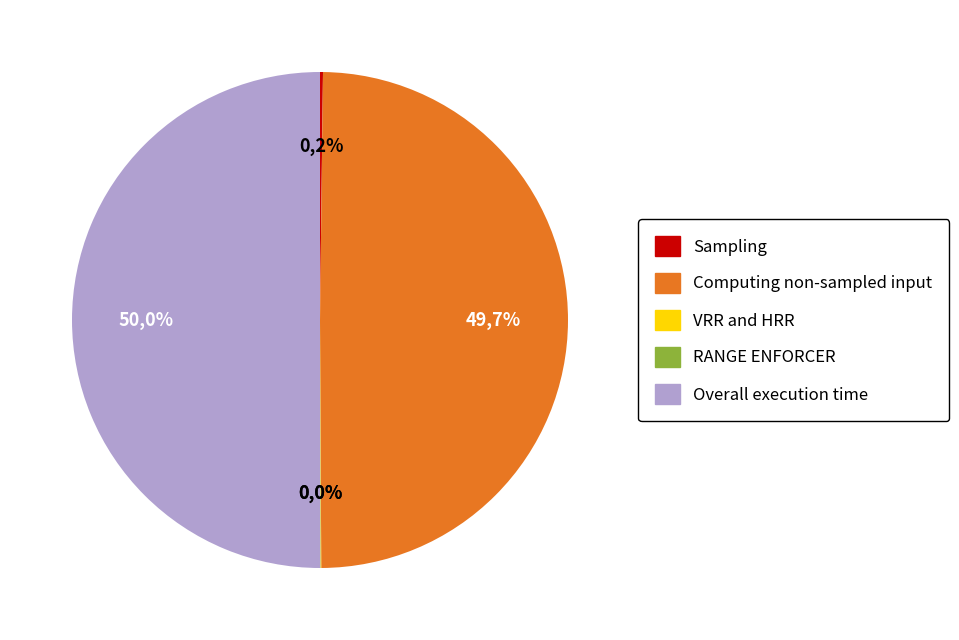

True or false: RANGE ENFORCER accounts for 0% of the total.

True